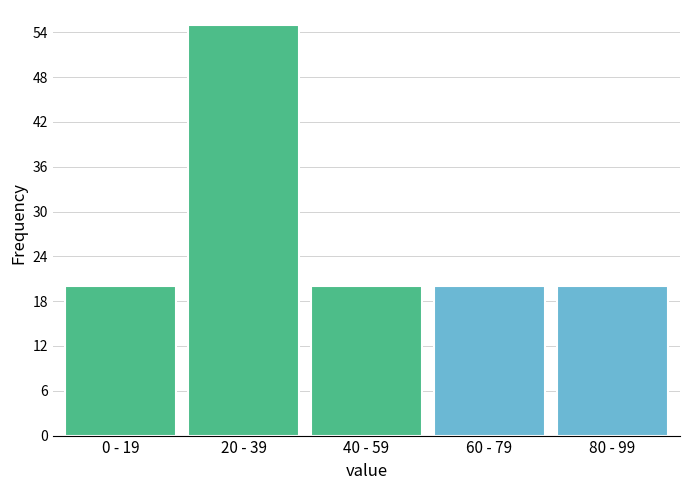

Reading left to right, what are all the values shown in this chart?

0 - 19=20	20 - 39=55	40 - 59=20	60 - 79=20	80 - 99=20